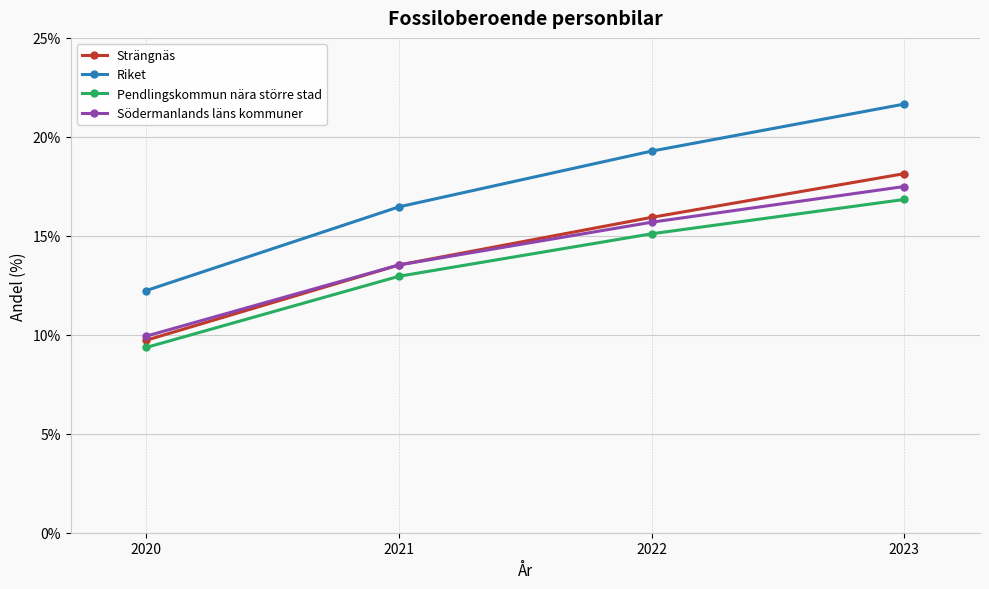

Reading left to right, extract all data points from this chart.

Strängnäs: 9.7	13.5	15.9	18.1
Riket: 12.2	16.5	19.3	21.7
Pendlingskommun nära större stad: 9.4	13.0	15.1	16.8
Södermanlands läns kommuner: 9.9	13.5	15.7	17.5